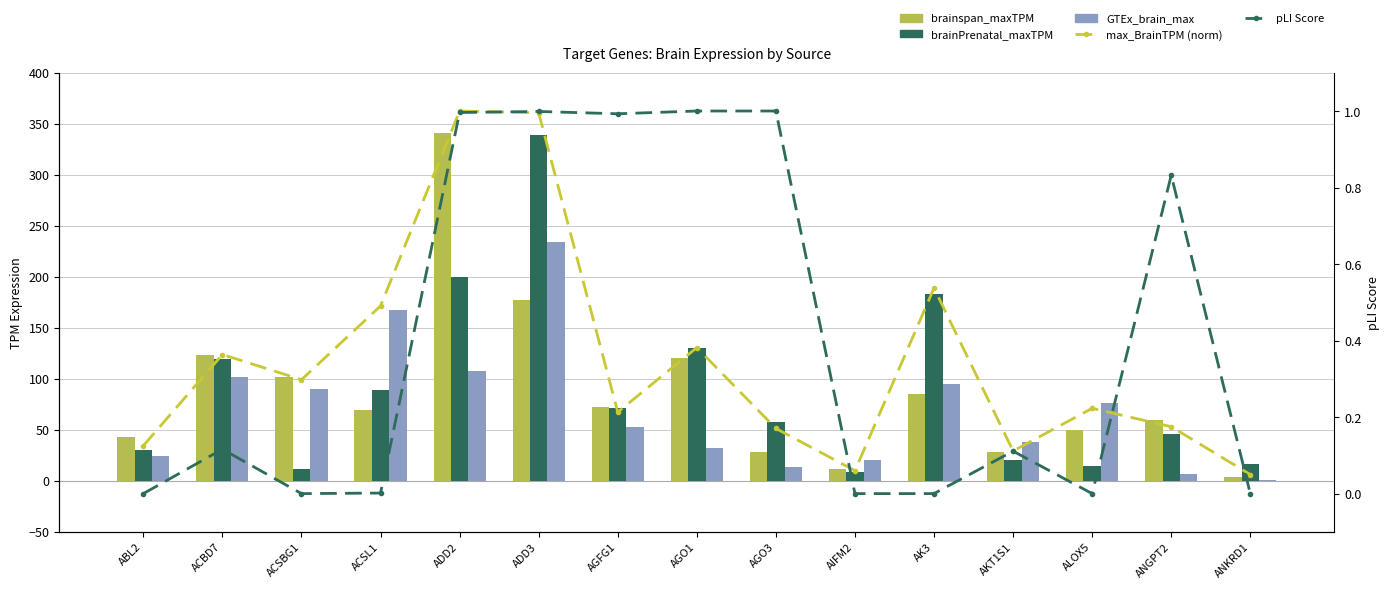

The max_BrainTPM (norm) series shows 0.1 at AIFM2. True or false?

False